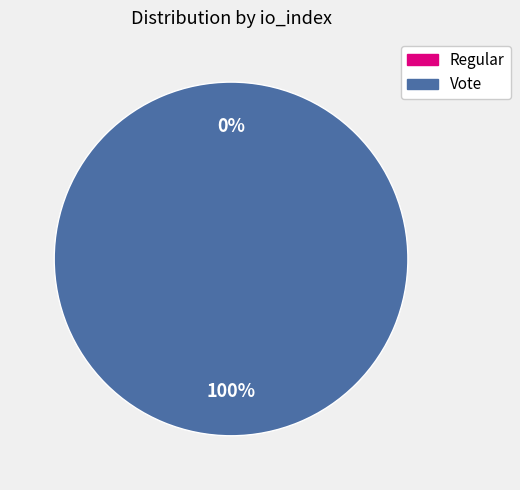

Is it true that Regular is 0% of the pie?

True